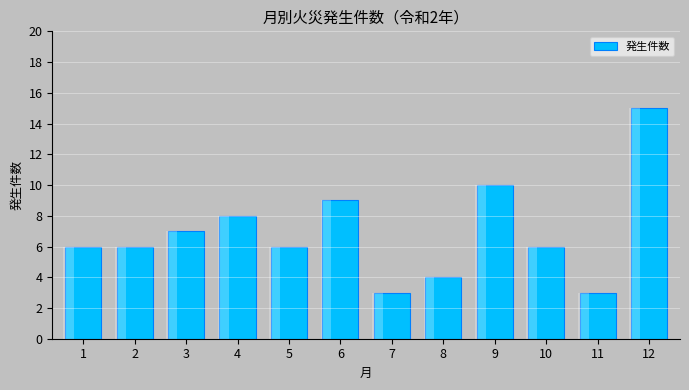

Which label corresponds to the largest value in the chart?

12